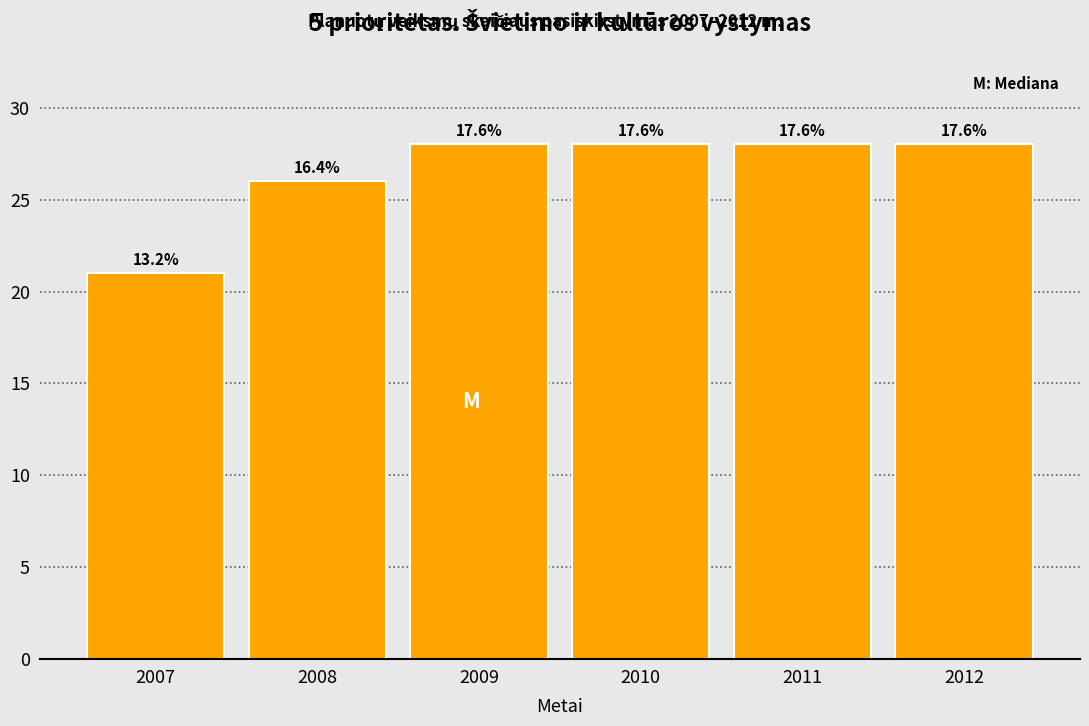

How many bars are there in total?

6